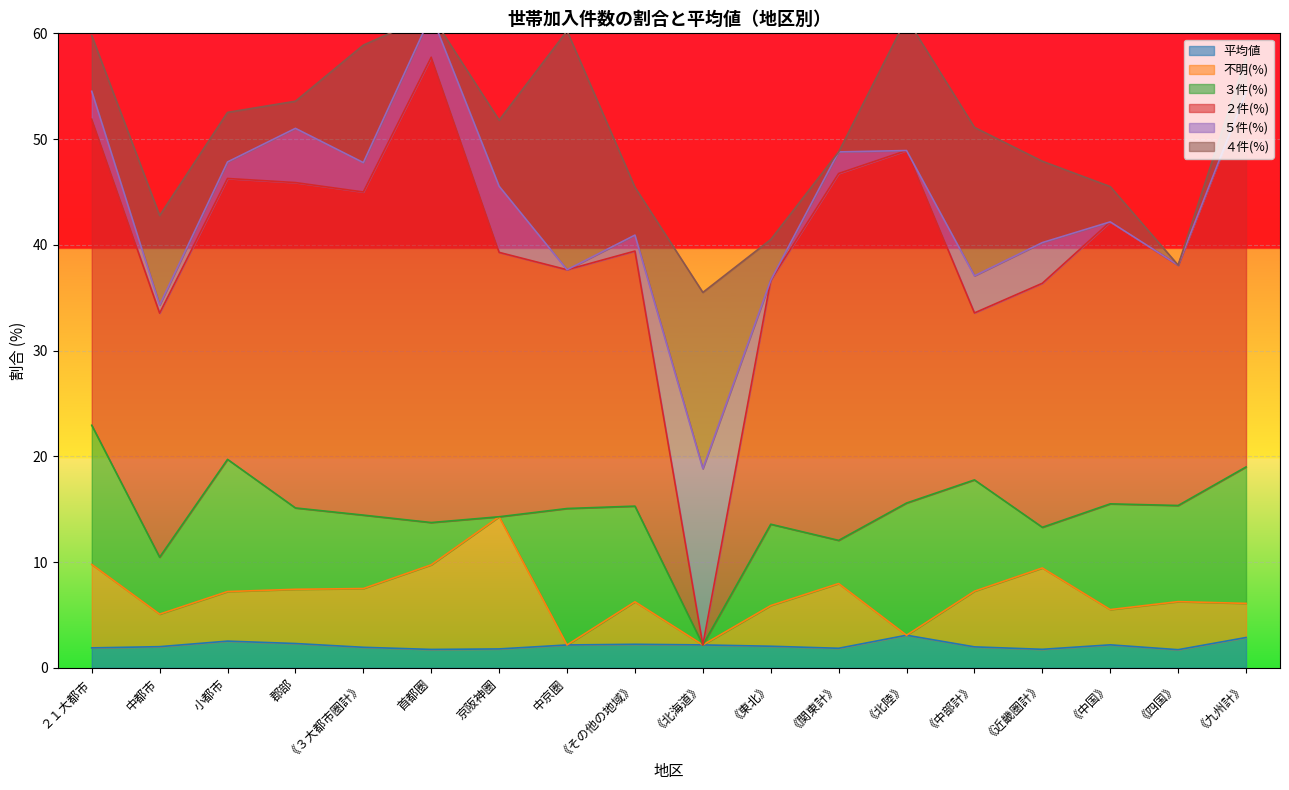

At which label does ２件(%) reach its peak?

首都圏